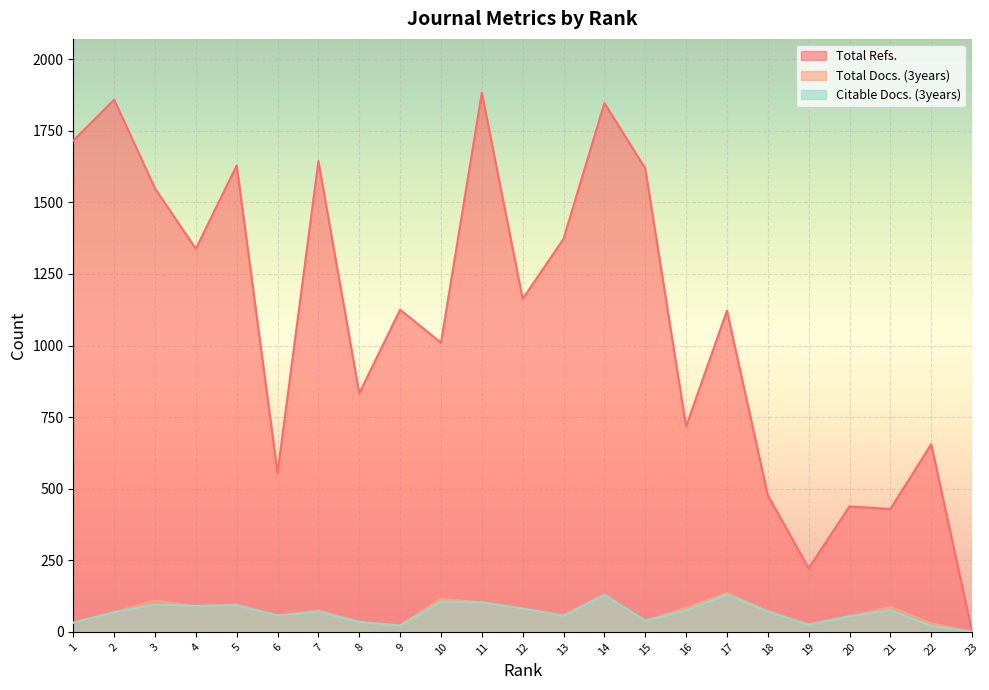

At 8, list the series in order from smallest to largest.

Total Docs. (3years), Citable Docs. (3years), Total Refs.